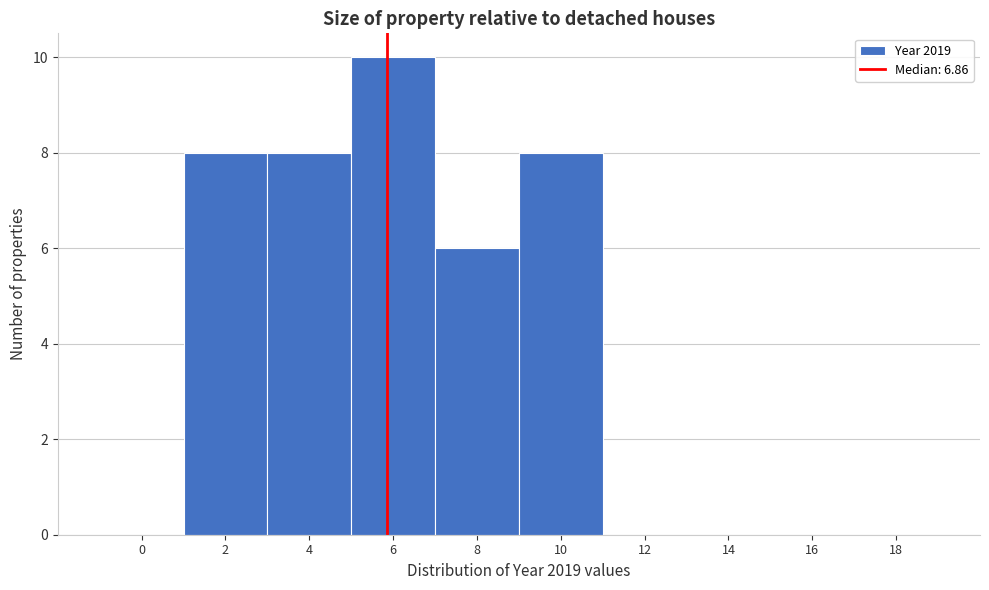

Reading left to right, list all the values displayed in this chart.

0=0	2=8	4=8	6=10	8=6	10=8	12=0	14=0	16=0	18=0